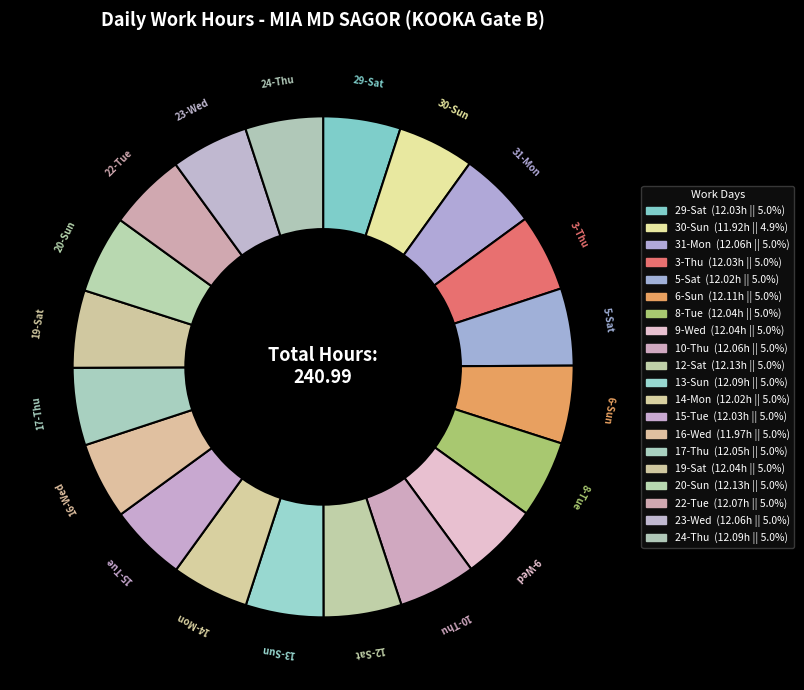

Which slice is the largest?

12-Sat